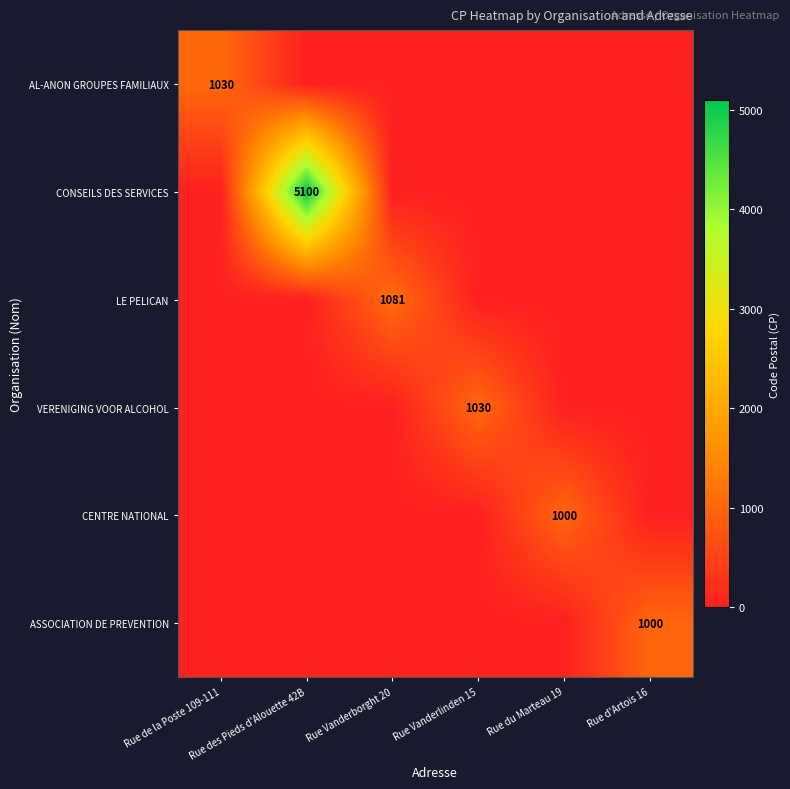

What is the sum of all CONSEILS DES SERVICES values?

5100